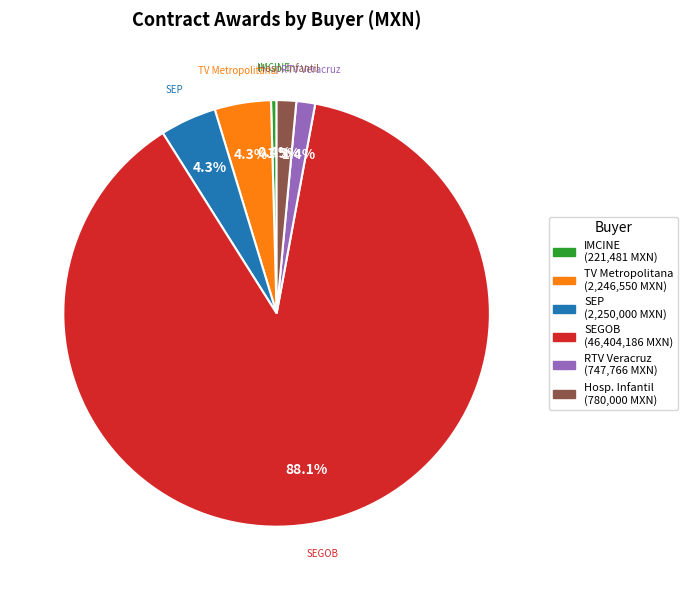

Does any single category account for the majority?

Yes